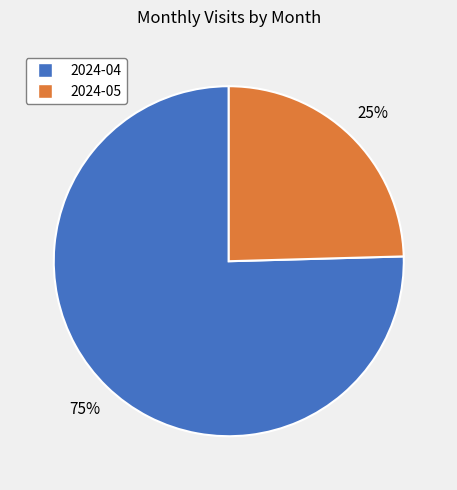

Combined, do 2024-04 and 2024-05 account for over 50%?

Yes